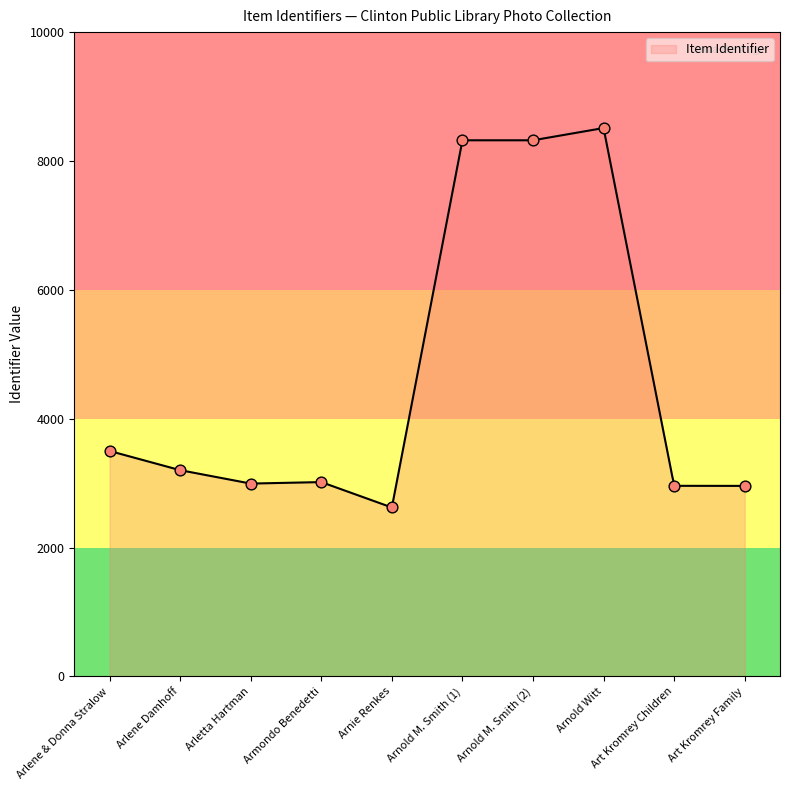

What is the change in value from Arnold M. Smith (1) to Art Kromrey Family?

-5364